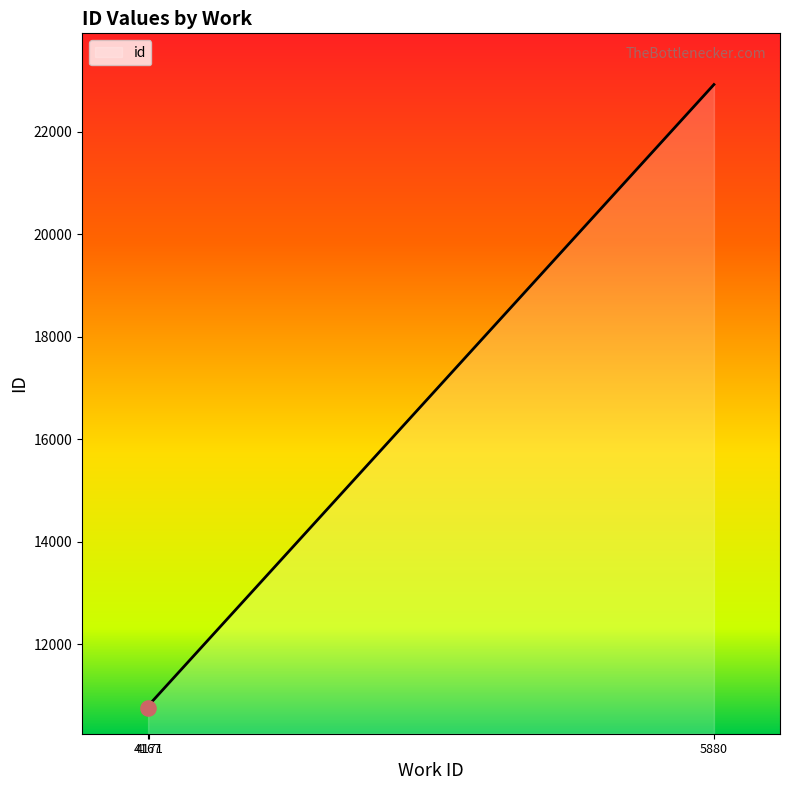

Approximately how many times larger is the value at 4167 compared to 4167?

1.0